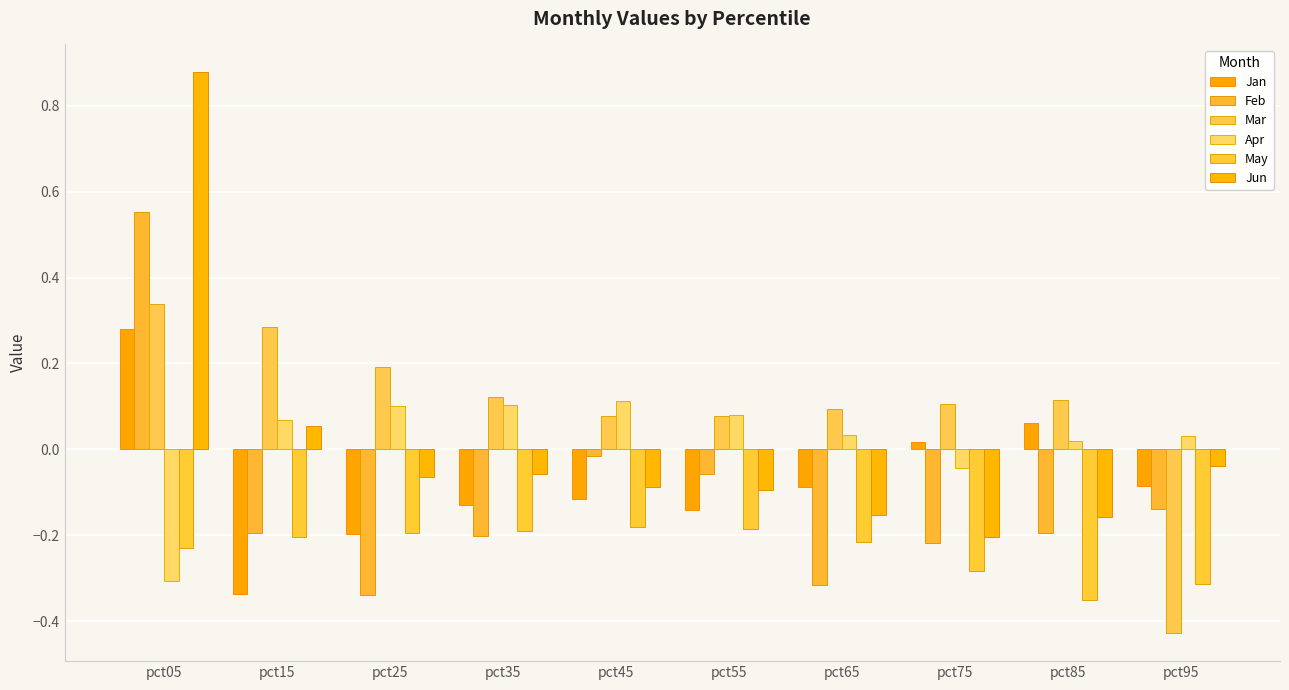

What is the total value across all series at pct65?

-0.6